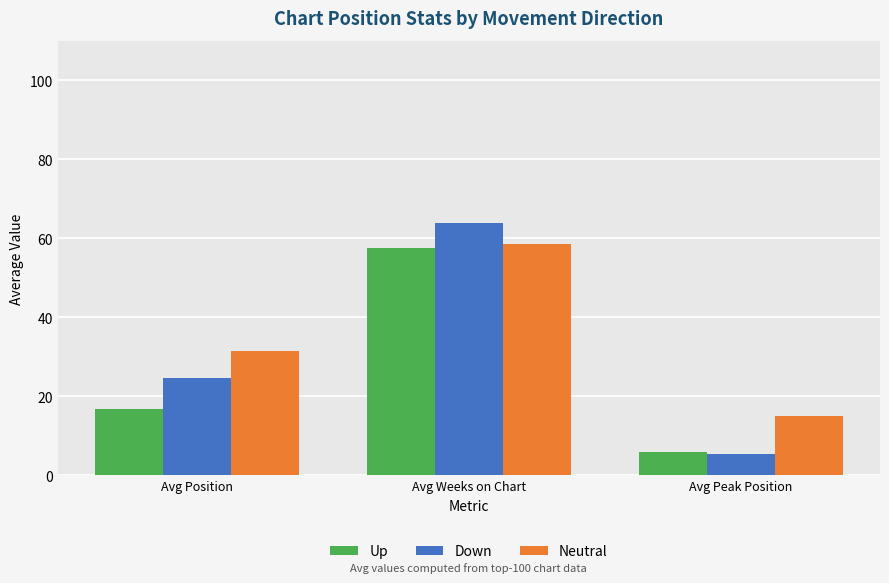

The value of Down at Avg Position is 24.6. True or false?

True